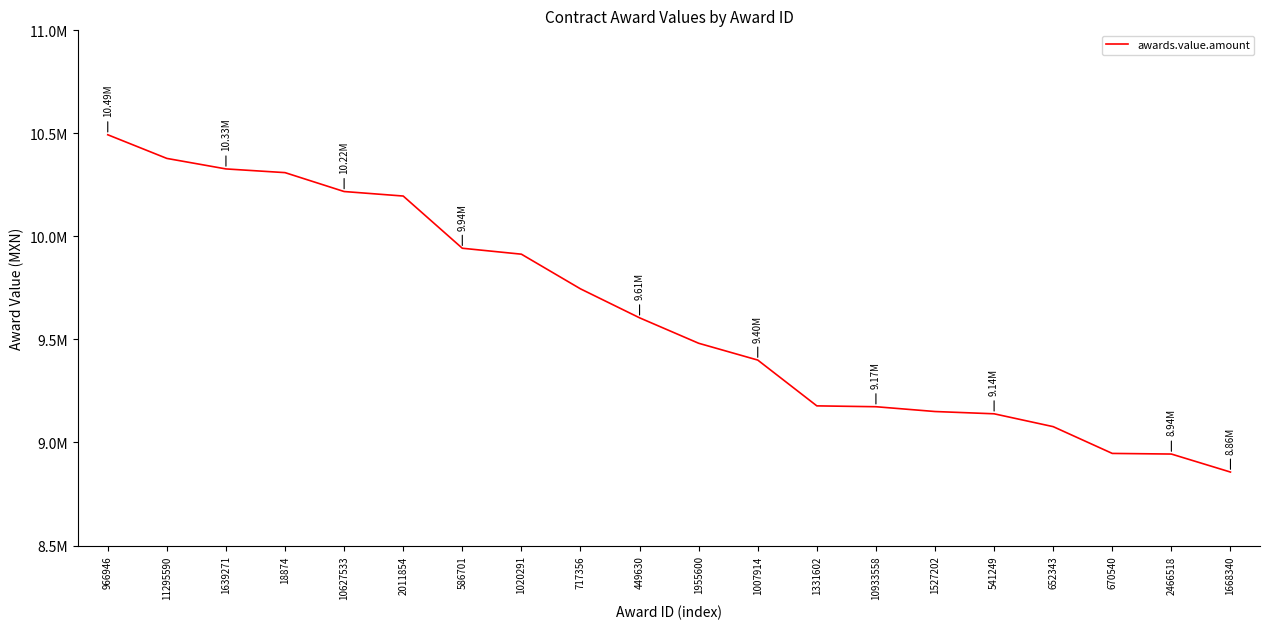

List the labels in order of value, largest first.

966946, 11295590, 1639271, 18874, 10627533, 2011854, 586701, 1020291, 717356, 449630, 1955600, 1007914, 1331602, 10933558, 1527202, 541249, 652343, 670540, 2466518, 1668340